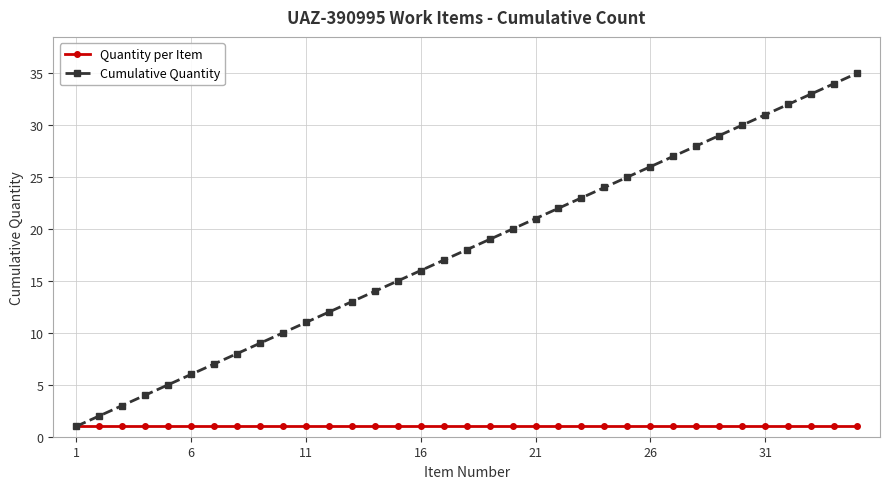

Which series has the largest total across all categories?

Cumulative Quantity